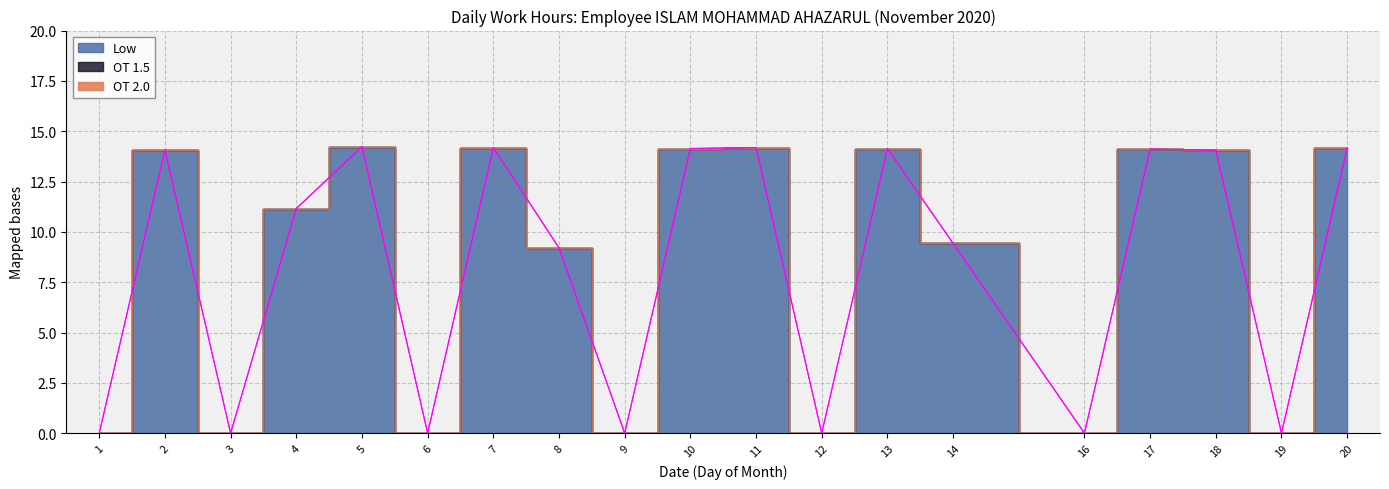

Reading right to left, list all the values displayed in this chart.

Low: 14.2	0.0	14.1	14.1	0.0	9.4	14.1	0.0	14.2	14.1	0.0	9.2	14.2	0.0	14.2	11.2	0.0	14.1	0.0
OT 1.5: 0.0	0.0	0.0	0.0	0.0	0.0	0.0	0.0	0.0	0.0	0.0	0.0	0.0	0.0	0.0	0.0	0.0	0.0	0.0
OT 2.0: 0.0	0.0	0.0	0.0	0.0	0.0	0.0	0.0	0.0	0.0	0.0	0.0	0.0	0.0	0.0	0.0	0.0	0.0	0.0